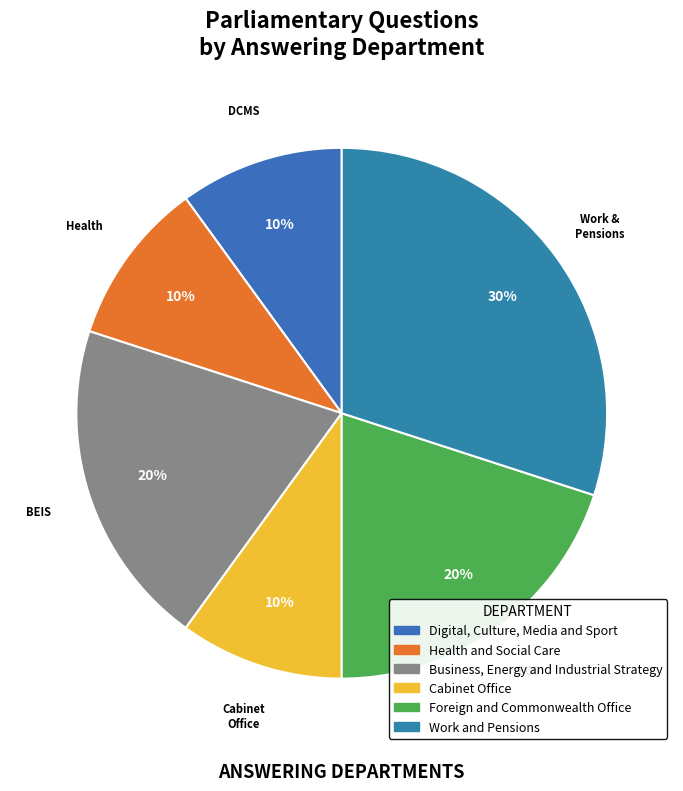

Combined, what portion of the pie is Digital, Culture, Media and Sport and Cabinet Office?

20.0%